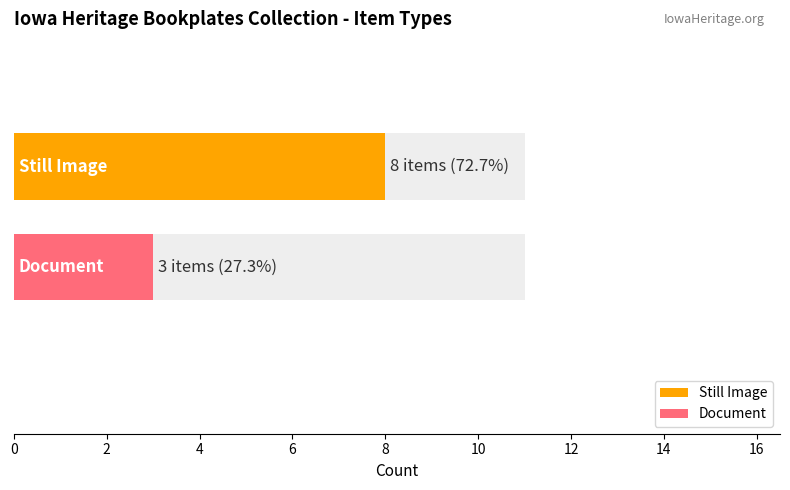

The chart shows a value of 1 at Document. True or false?

False